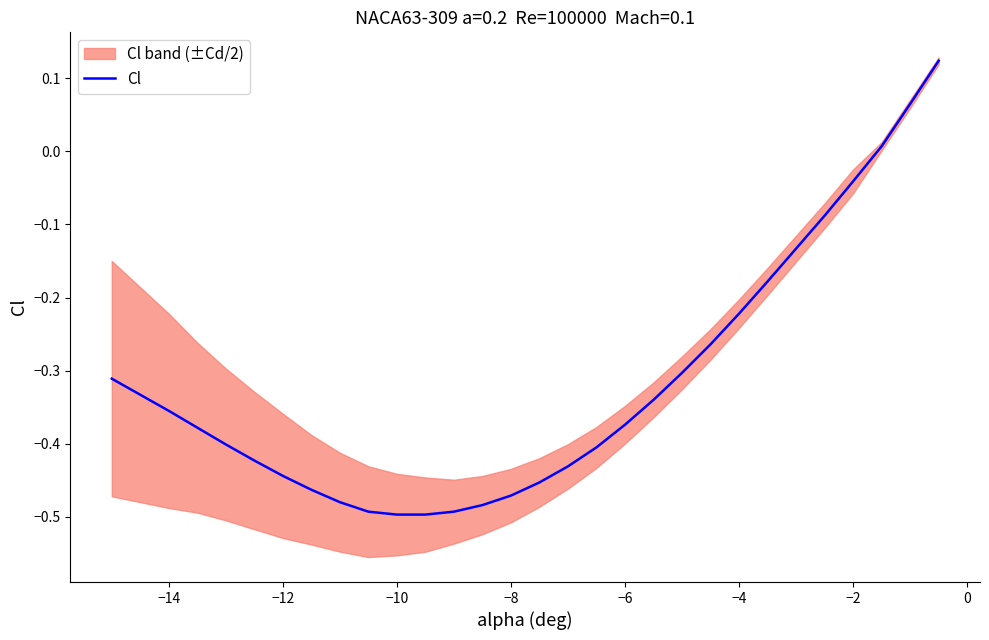

Is it true that Cl equals -0.1 at −14?

False